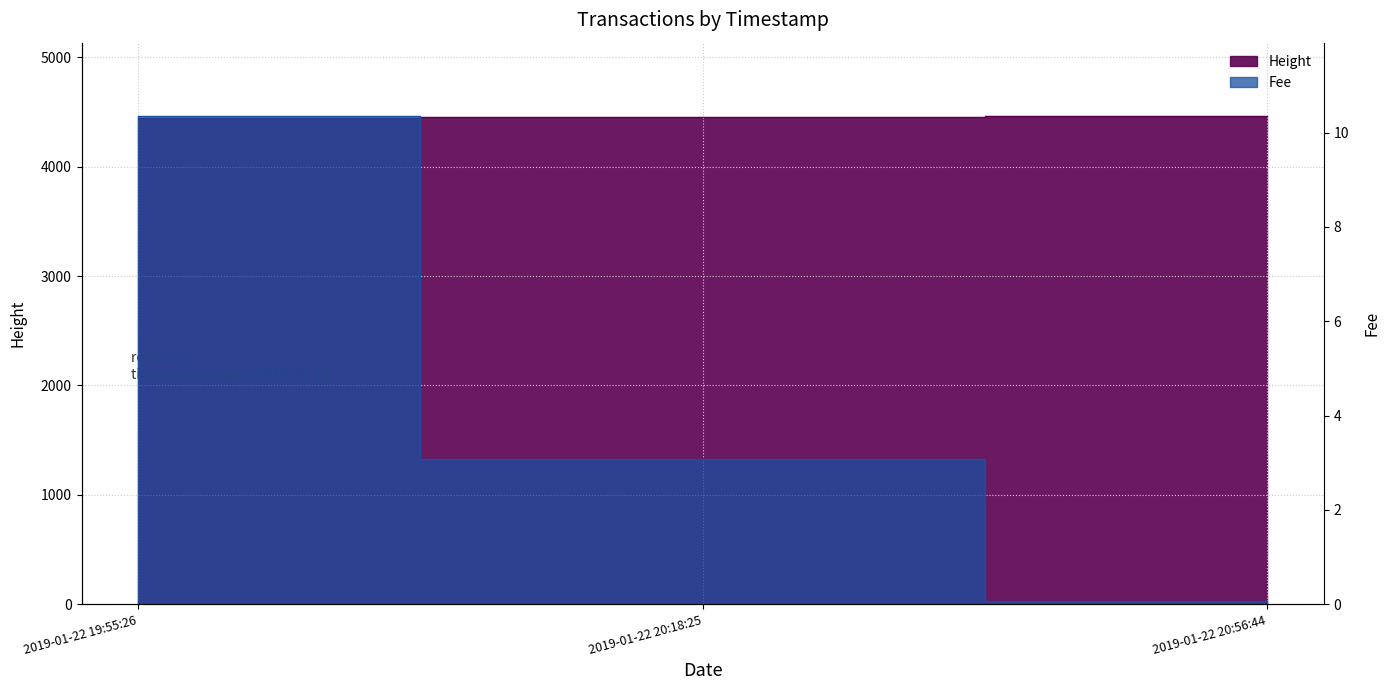

What is the spread (max minus min) of values at 2019-01-22 20:18:25?

4452.9